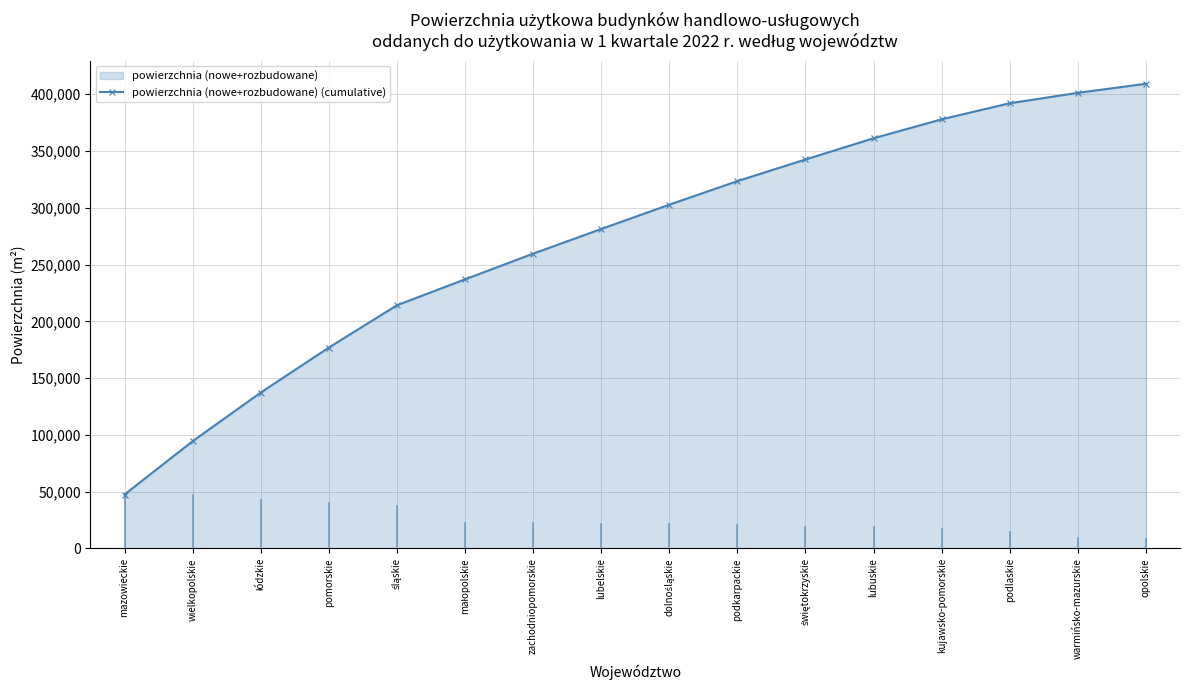

What is the ratio of the value at małopolskie to the value at kujawsko-pomorskie?

0.6